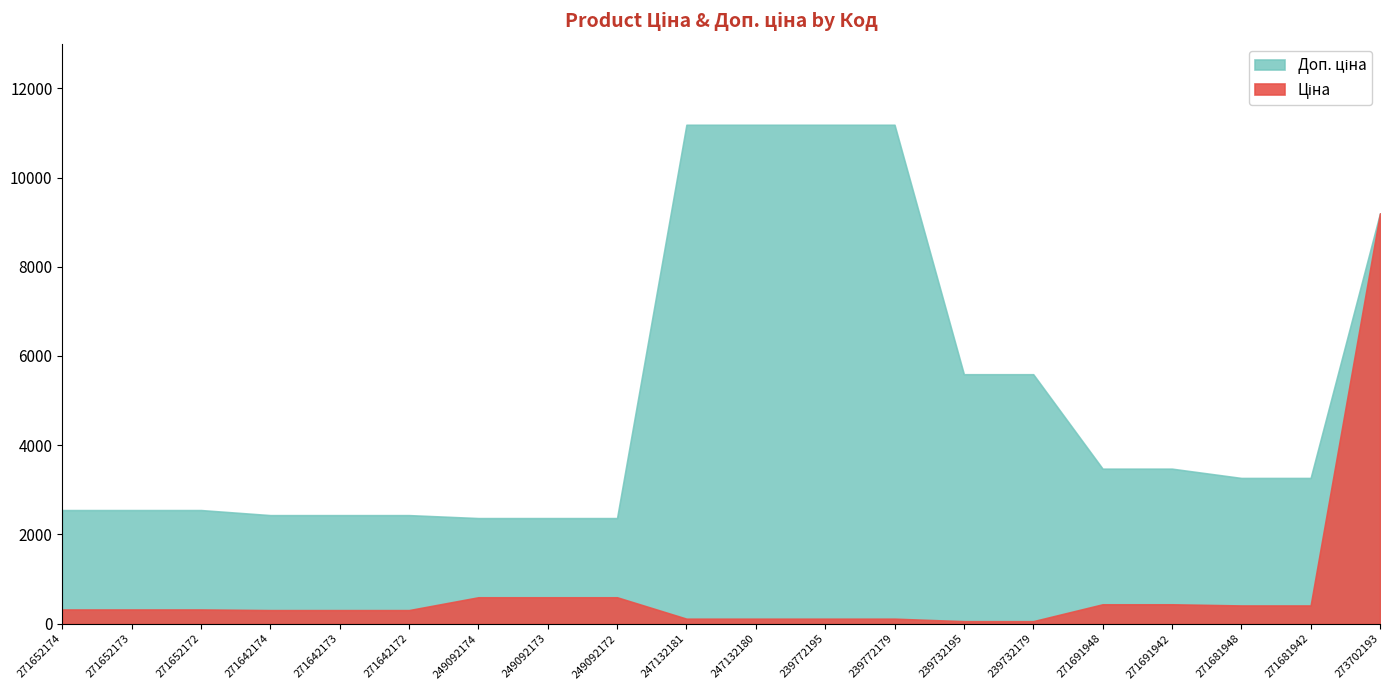

What is the total value across all series at 249092172?

2991.2